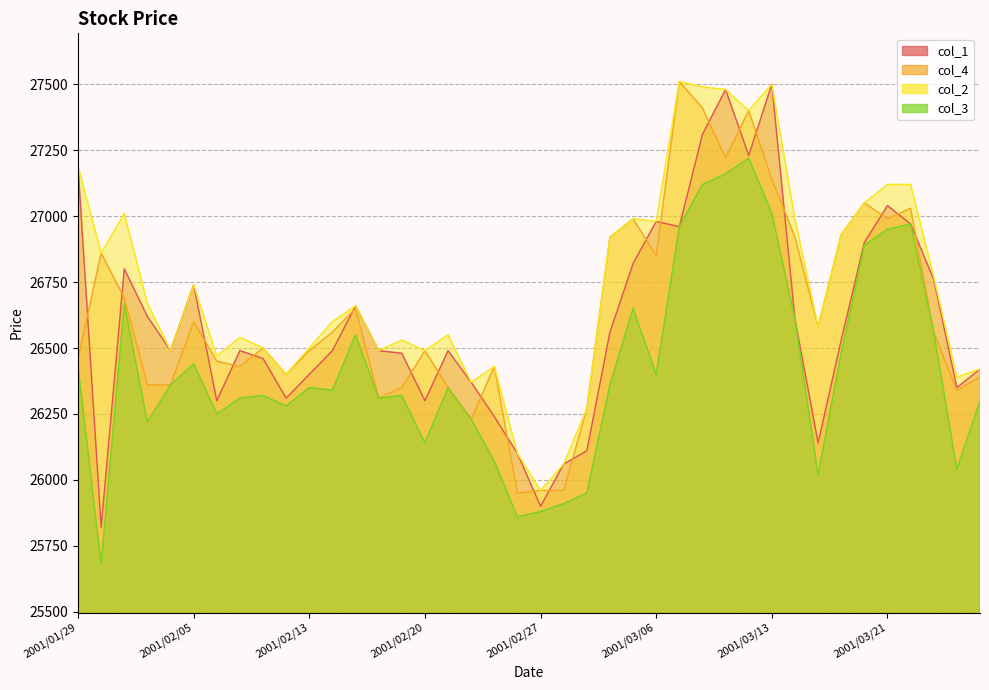

What is the difference between the second highest and minimum values in the col_3 series?

1480